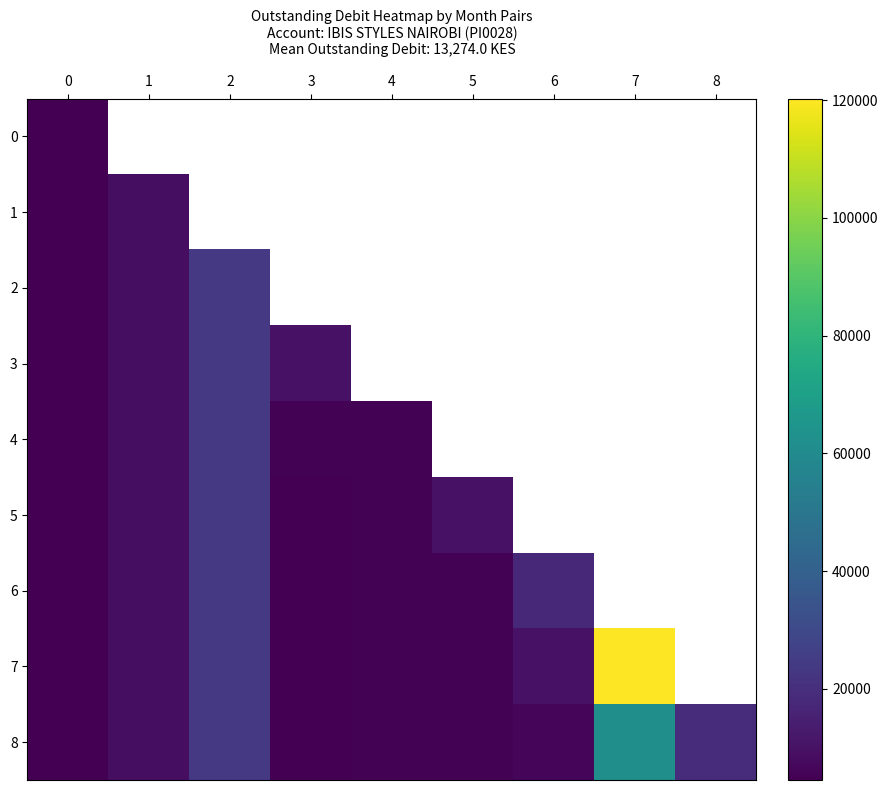

Between 2 and 5, which series saw the biggest shift?

6